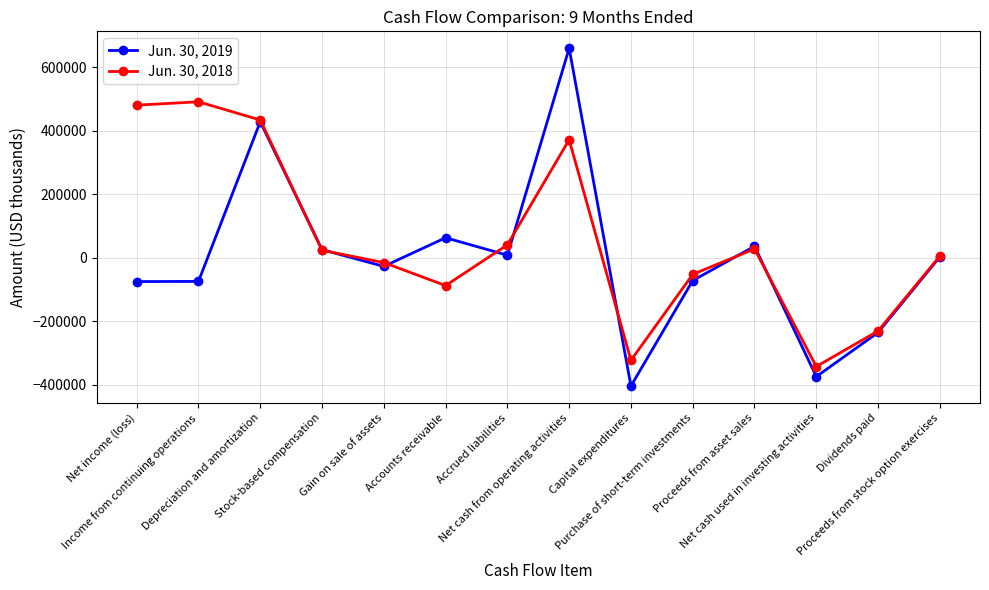

What position from the right is Dividends paid?

2